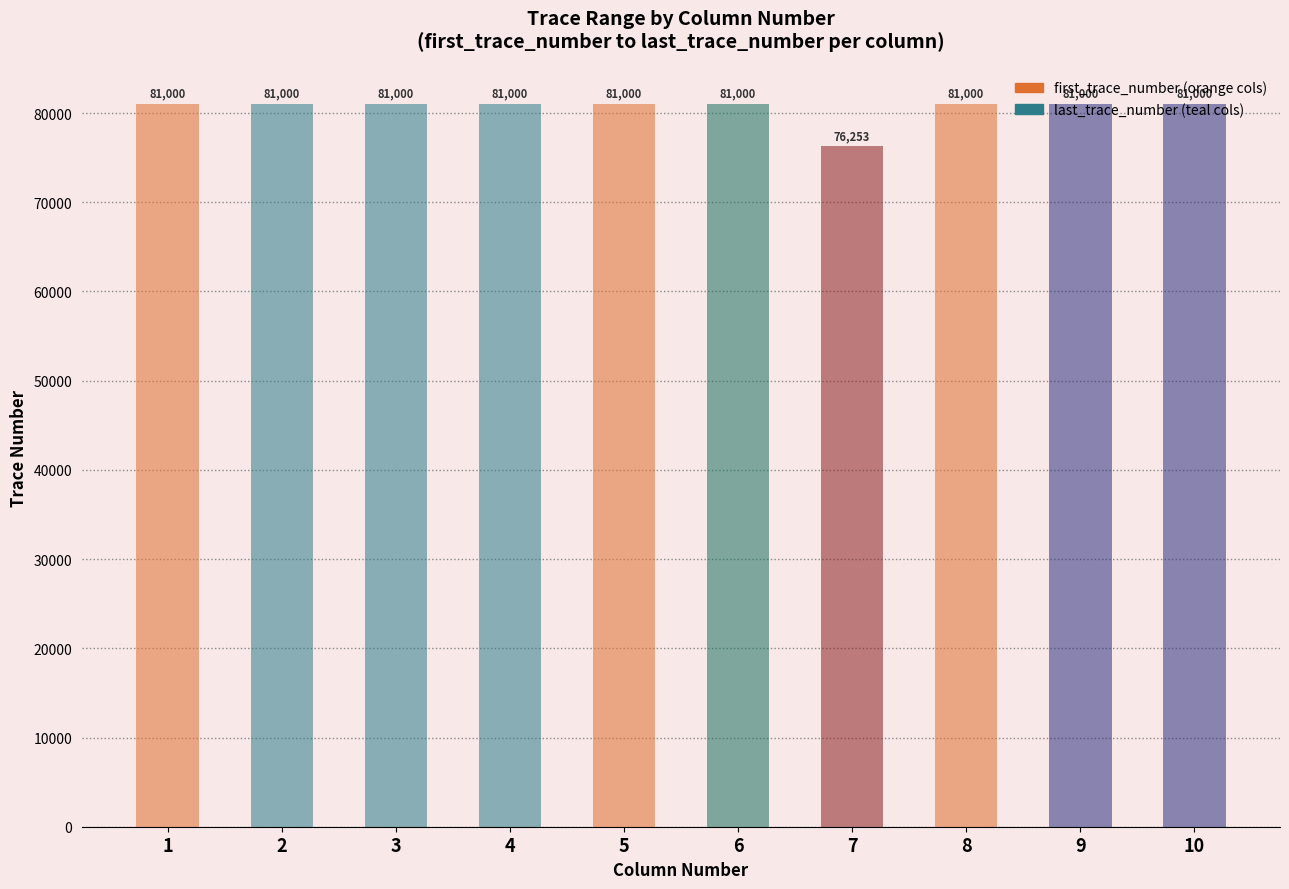

The last_trace_number series shows 38558 at 2. True or false?

False